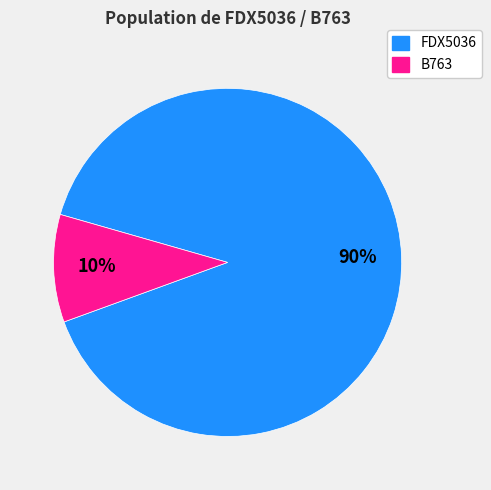

To the nearest percent, what is the average slice percentage?

50%